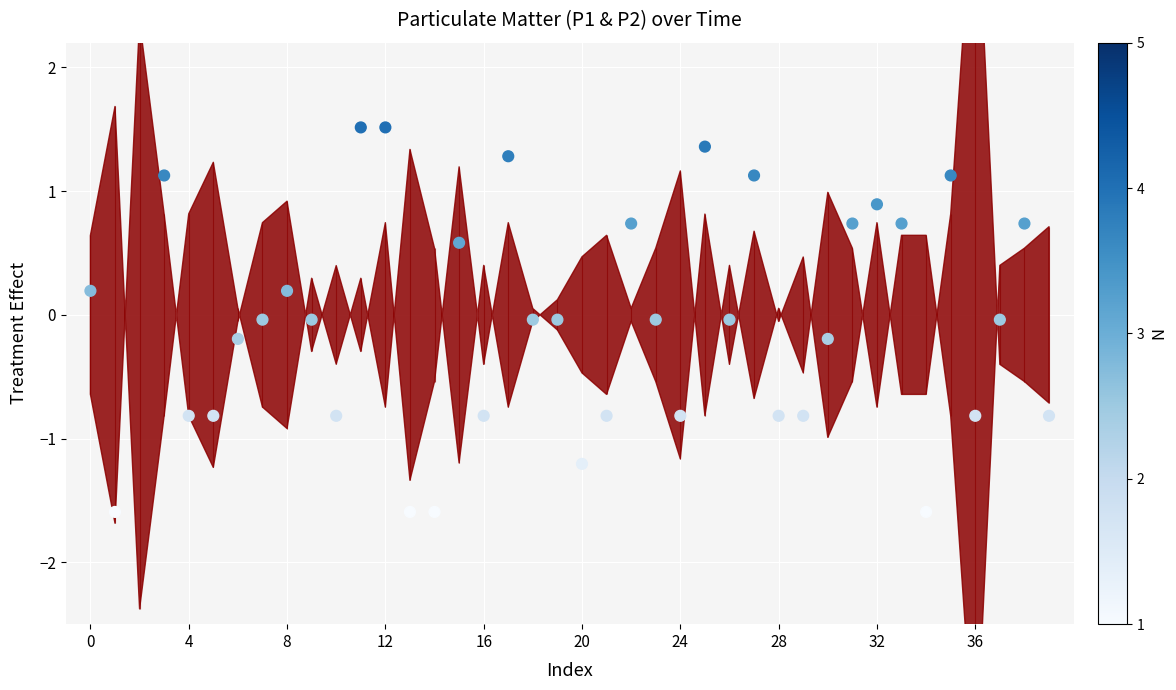

What is the change in value from 14 to 36?

+0.8